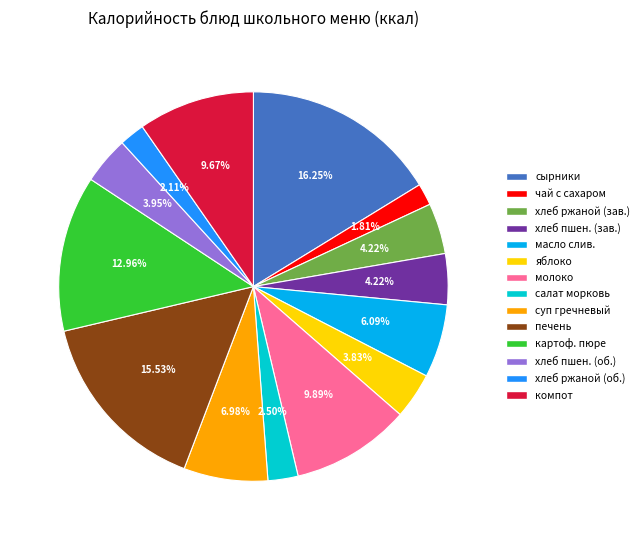

True or false: яблоко accounts for 4% of the total.

True